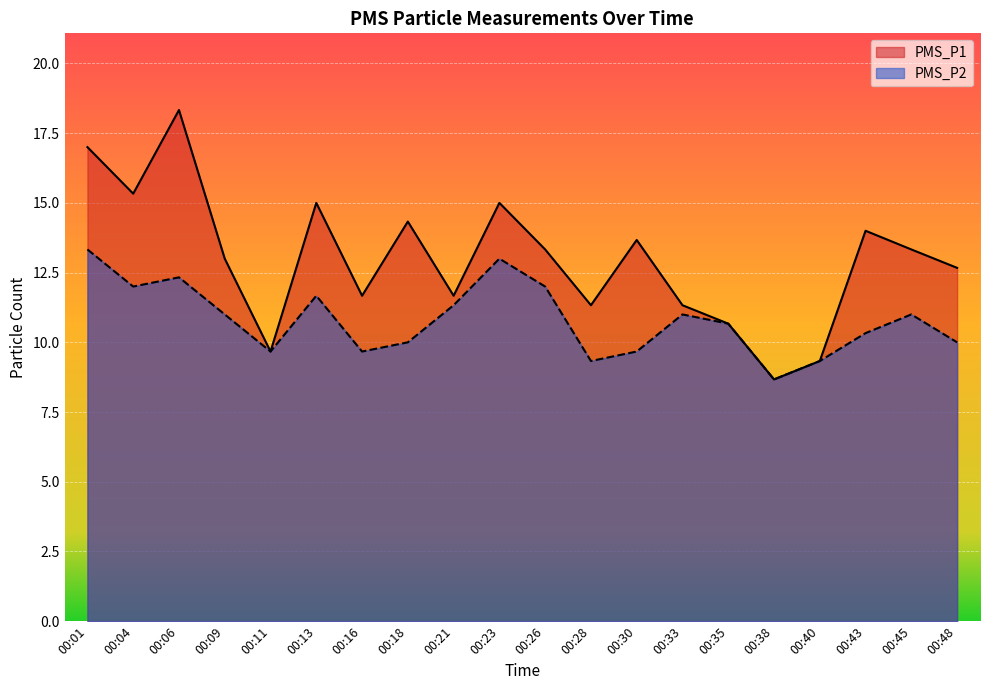

At which category is the sum across all series the highest?

00:06